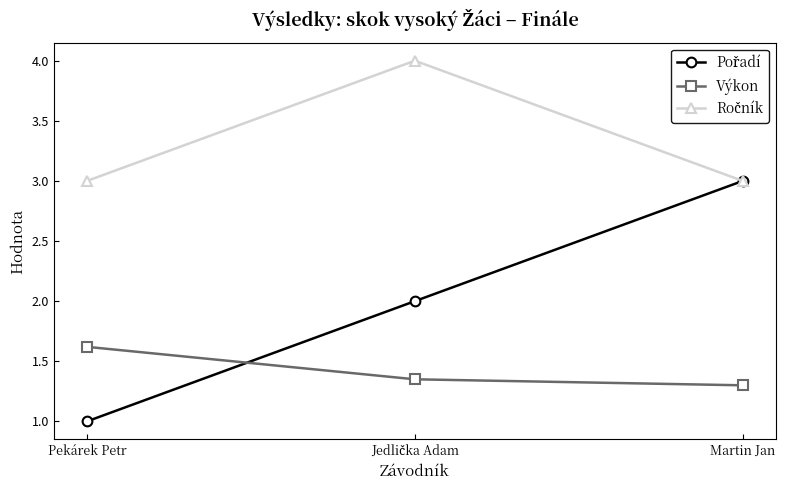

What is the highest value of the Výkon series?

1.6